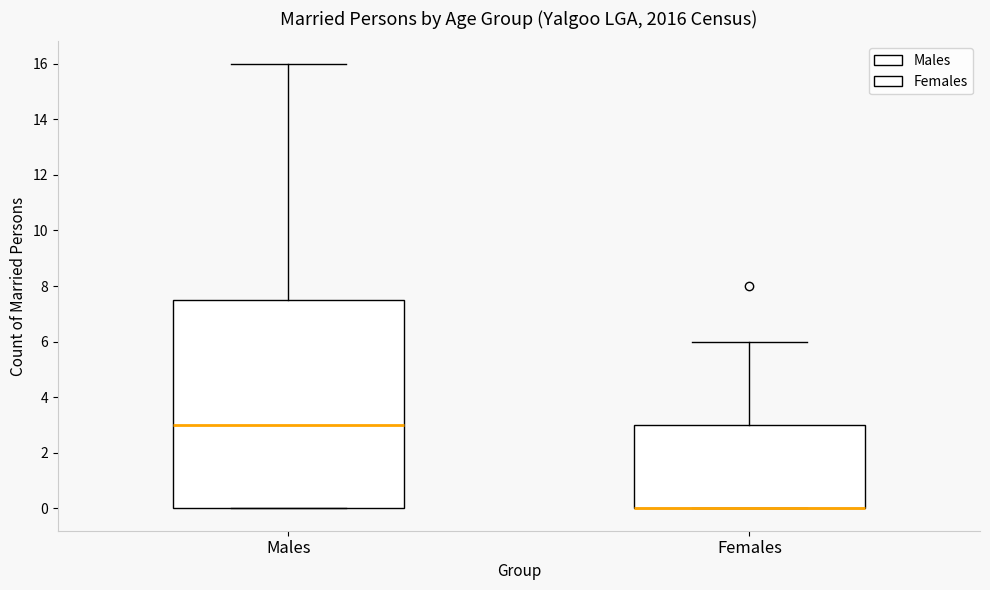

Reading left to right, transcribe this box plot: for each box, give where its median line is, the range the box spans, and where its two whiskers end, as read against the y-axis. The values are not printed on the chart, so give them approximately, as read against the axis.

Males: median 3.0, box 0.0 to 7.6, whiskers 0.0 to 16.0
Females: median 0.0 (drawn on the box's lower edge), box 0.0 to 3.0, whiskers 0.0 to 6.0